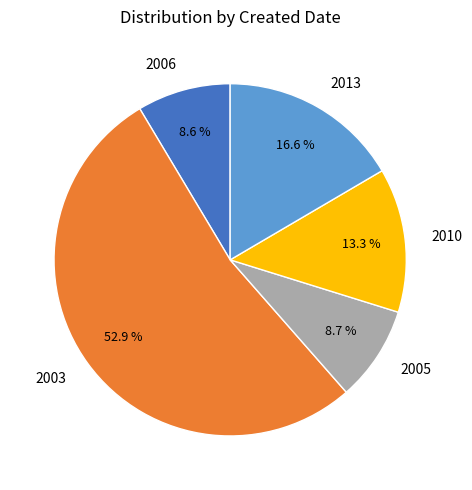

How many slices are in this pie chart?

5